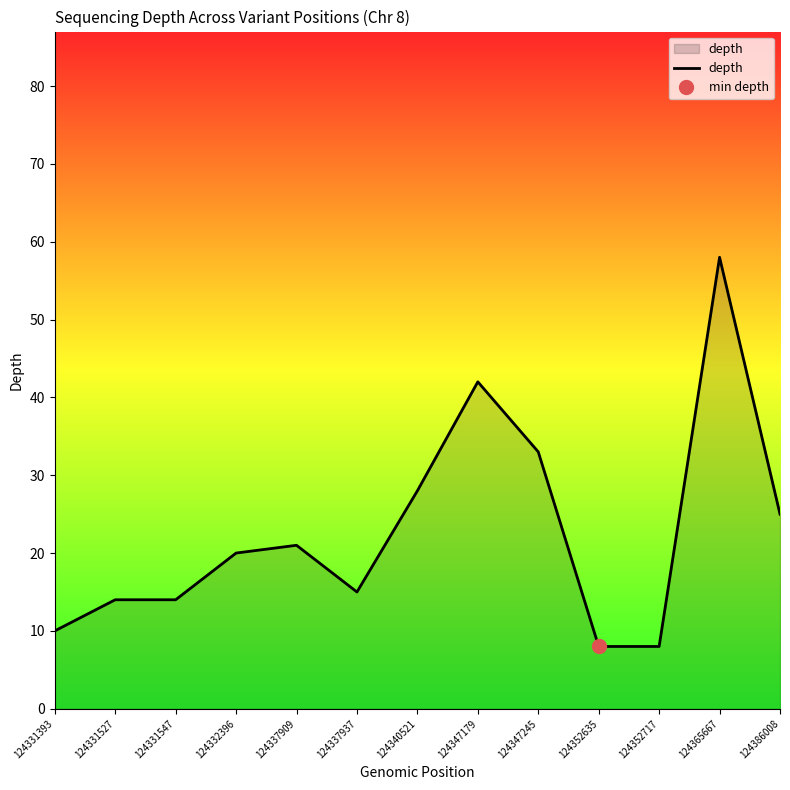

What is the ratio of the value at 124331547 to the value at 124347245?

0.4